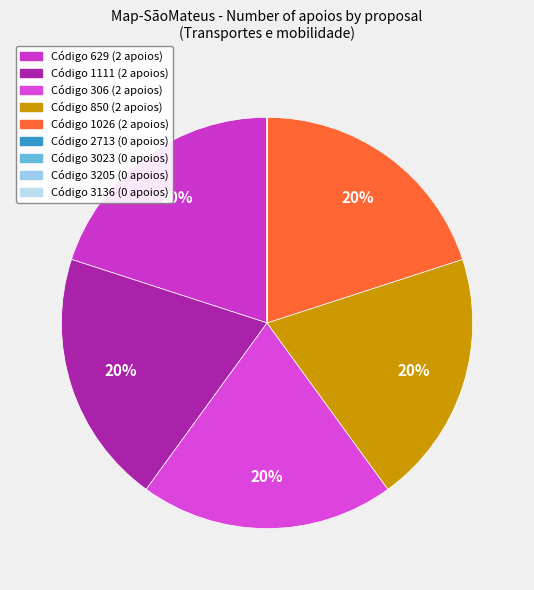

To the nearest percent, what is the average slice percentage?

11%